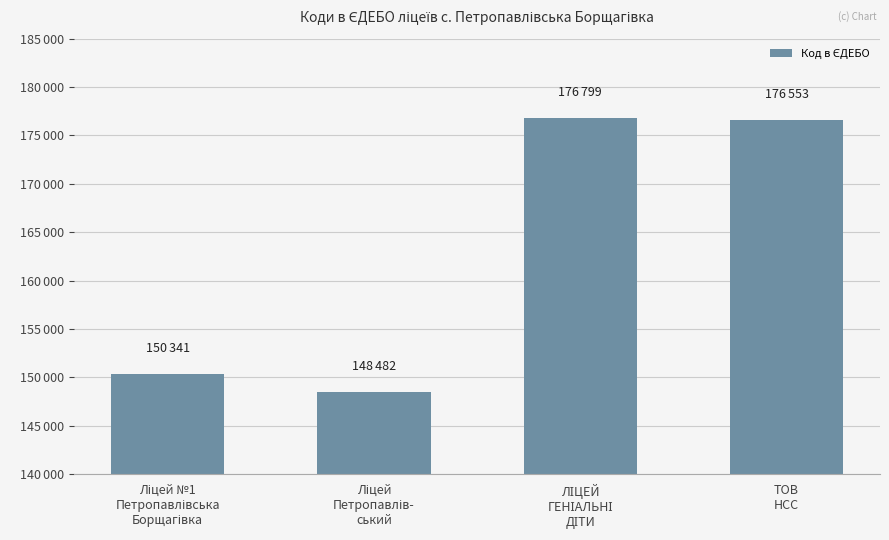

Are the bars grouped side by side (vs. stacked)?

No